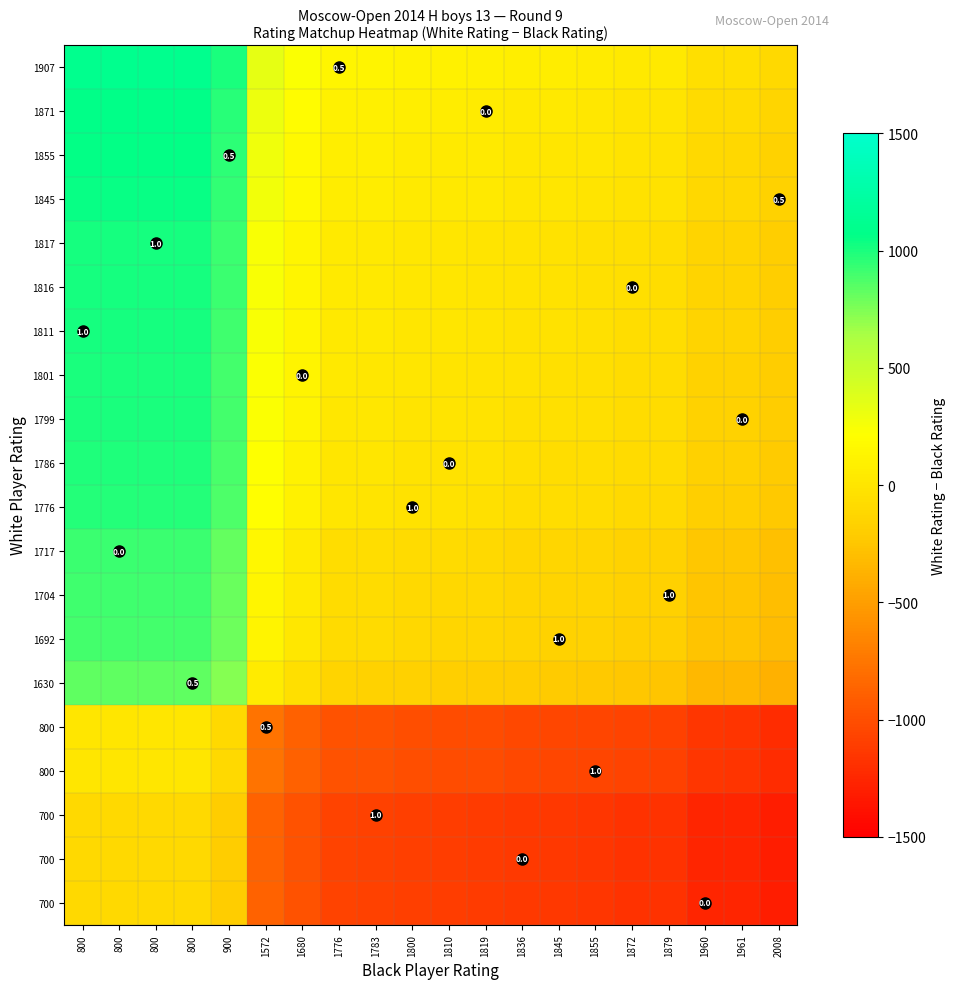

At how many categories does at least one series exceed -181?

20